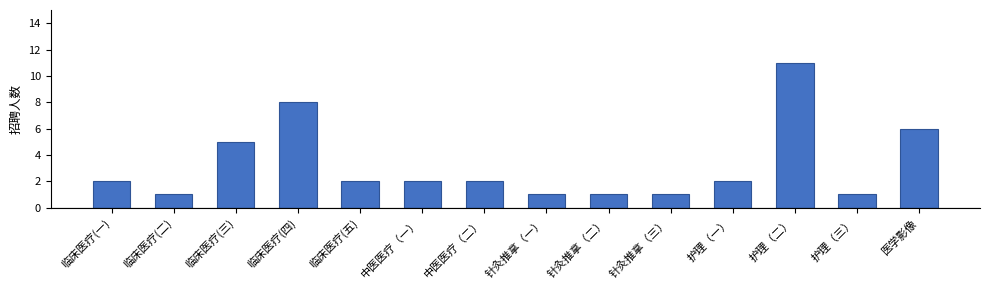

What is the maximum value shown in the chart?

11